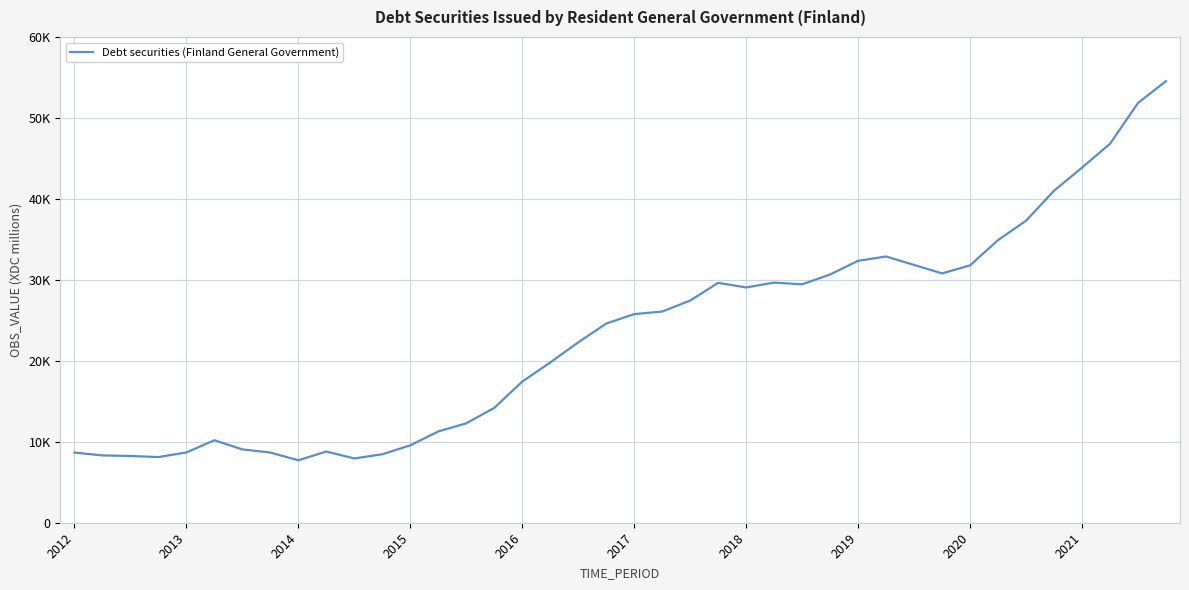

Does the chart display data point markers on the line(s)?

No